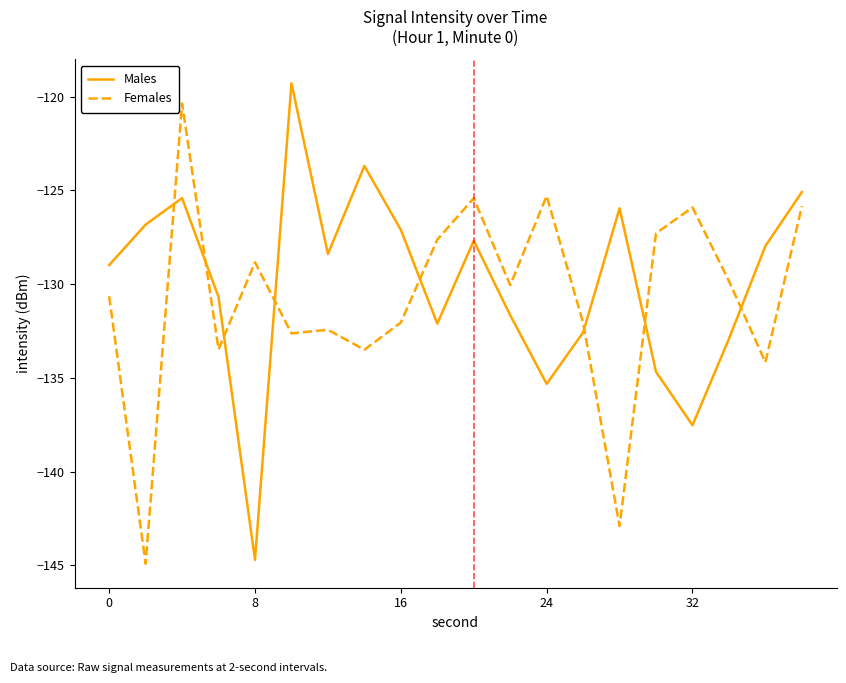

Which series ends up on top after the final intersection of Males and Females?

Males